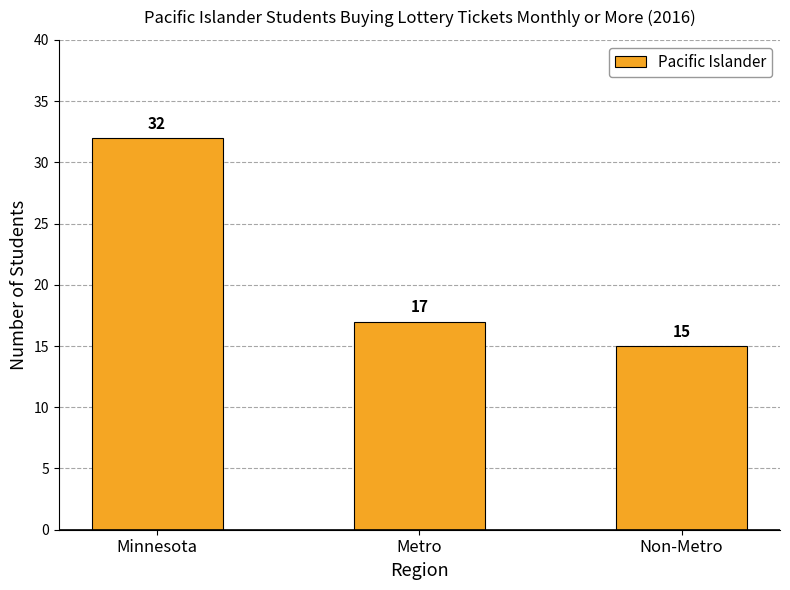

Does the chart contain any negative values?

No